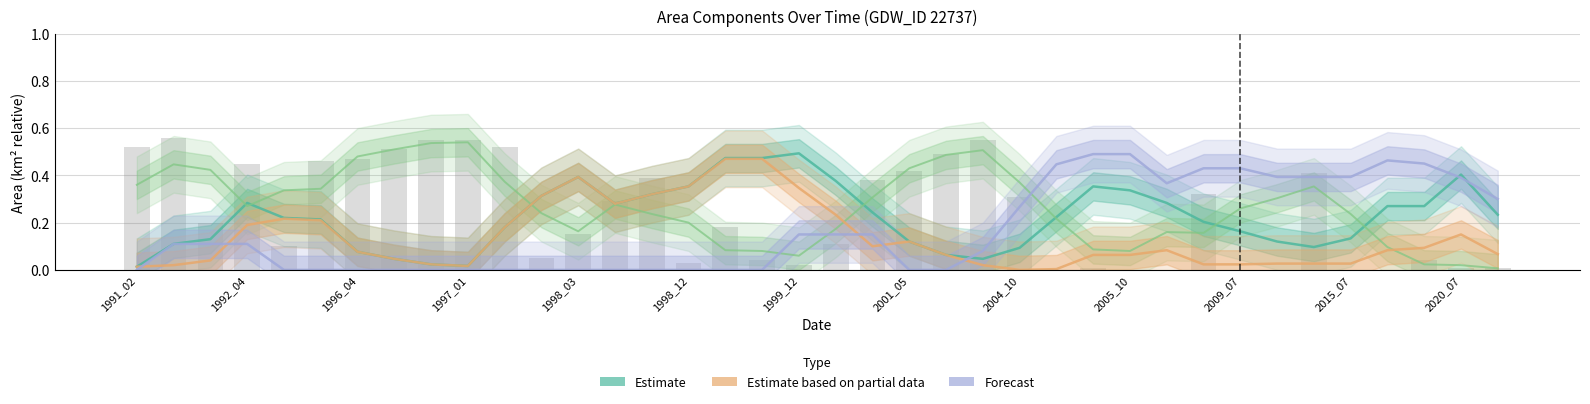

The Estimate based on partial data series shows 0.2 at 20. True or false?

False